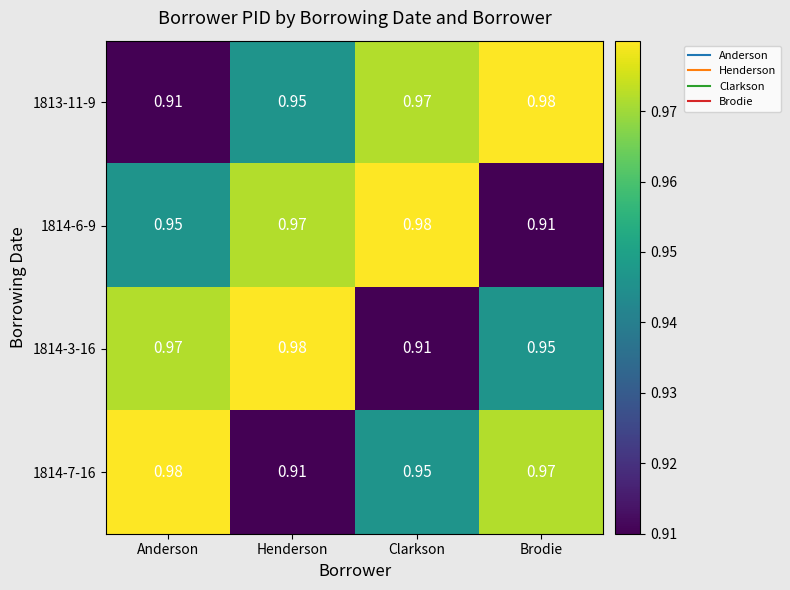

Rank the categories by 1814-3-16 value from highest to lowest.

Henderson, Anderson, Brodie, Clarkson